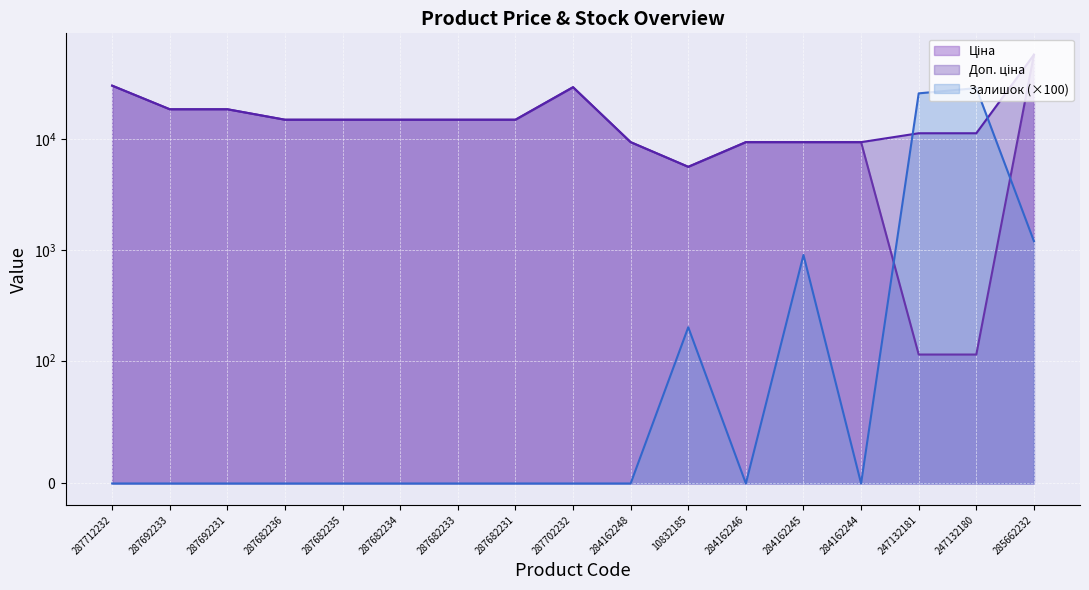

At how many categories does at least one series exceed 57918?

1